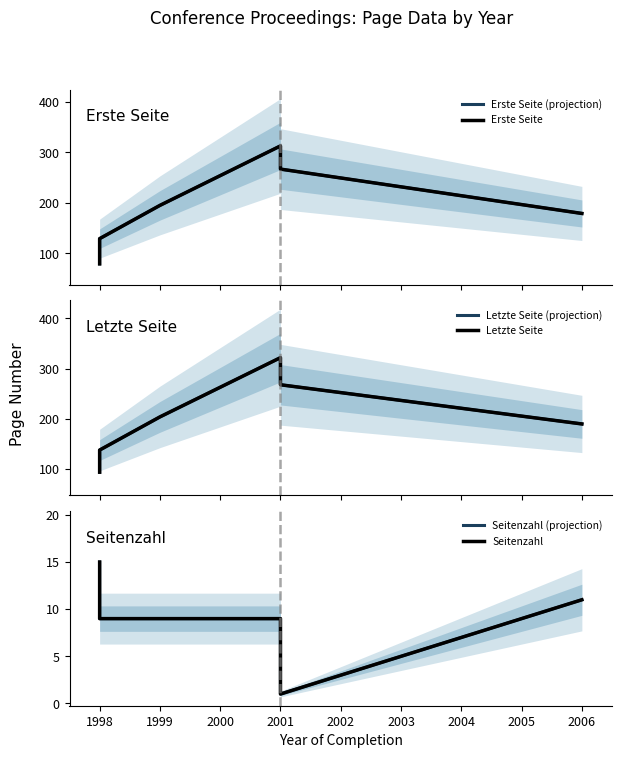

Is the value of Letzte Seite at 2001 greater than the value of Erste Seite (projection) at 2001?

Yes